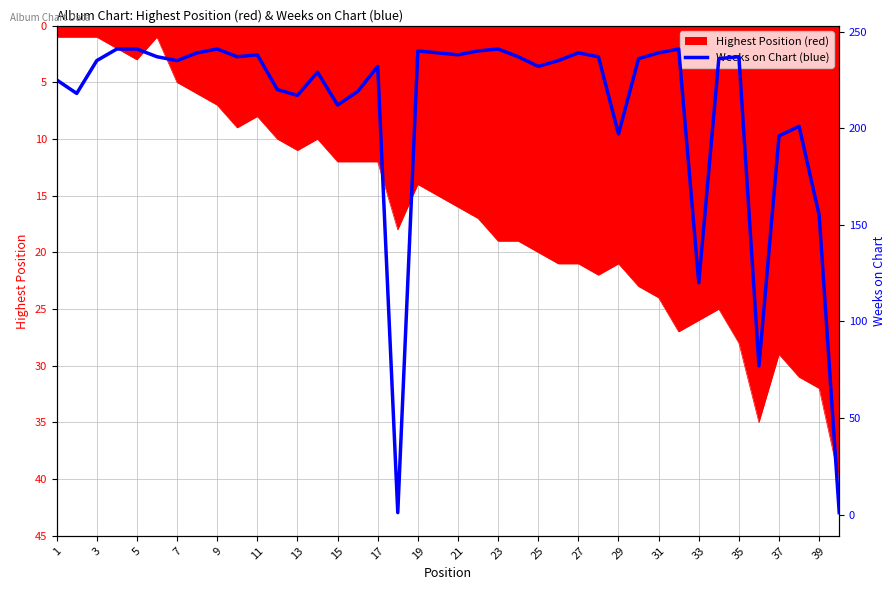

The Highest Position (red) series shows 14 at 11. True or false?

False